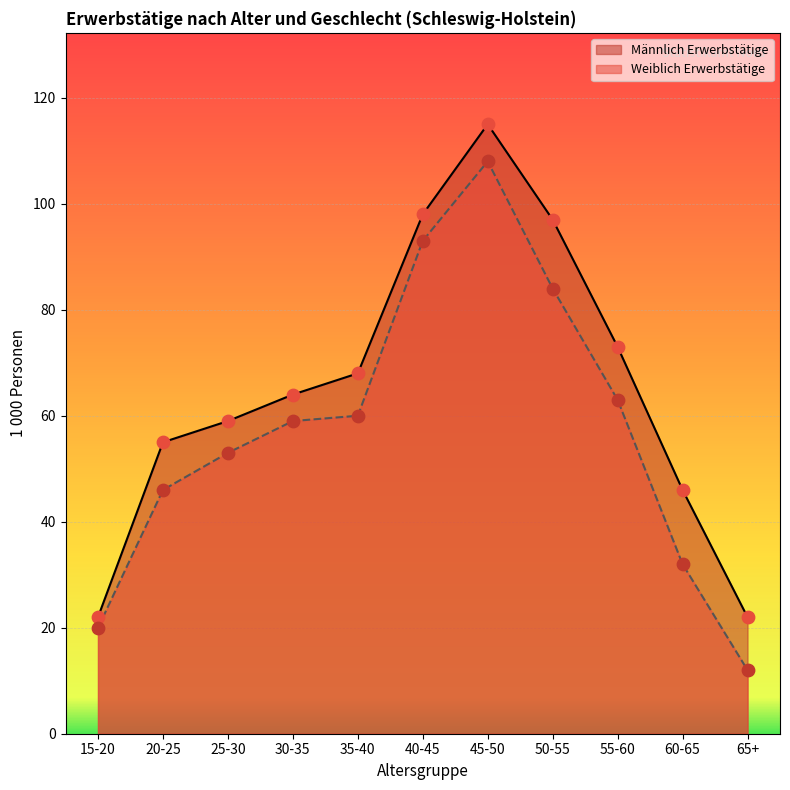

Is the value of Männlich Erwerbstätige at 20-25 greater than the value of Weiblich Erwerbstätige at 45-50?

No